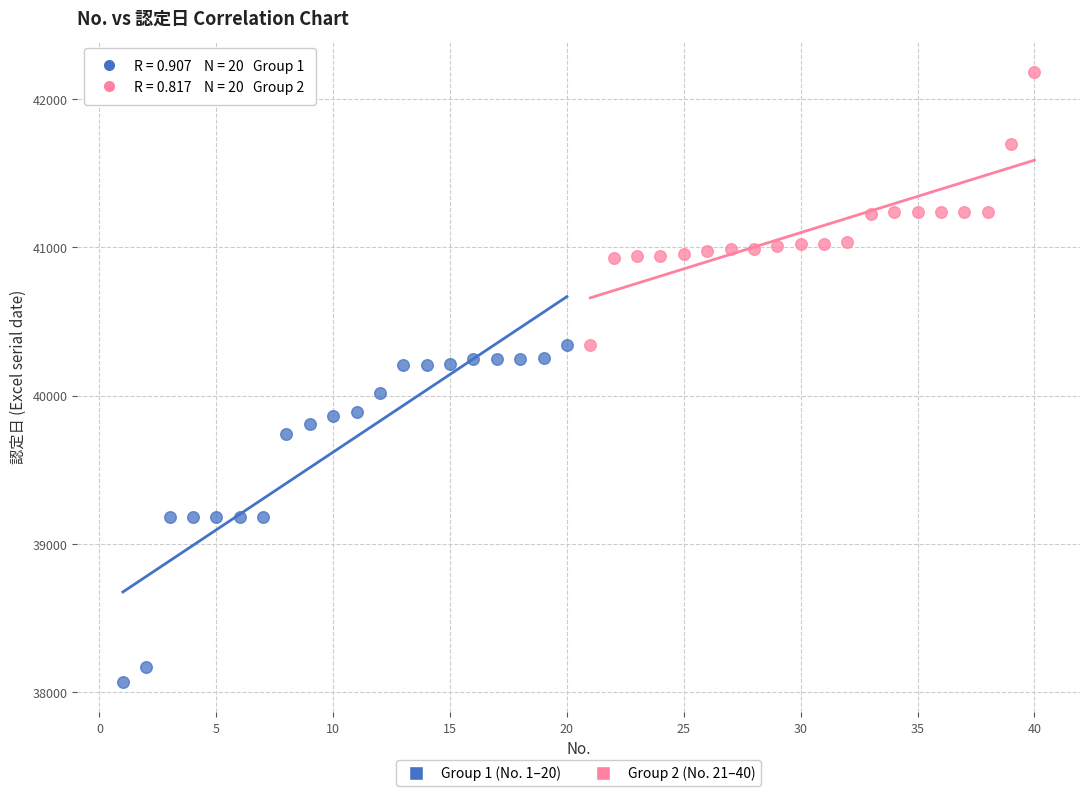

Which series reaches the maximum Y coordinate?

Group 2 (No. 21–40)